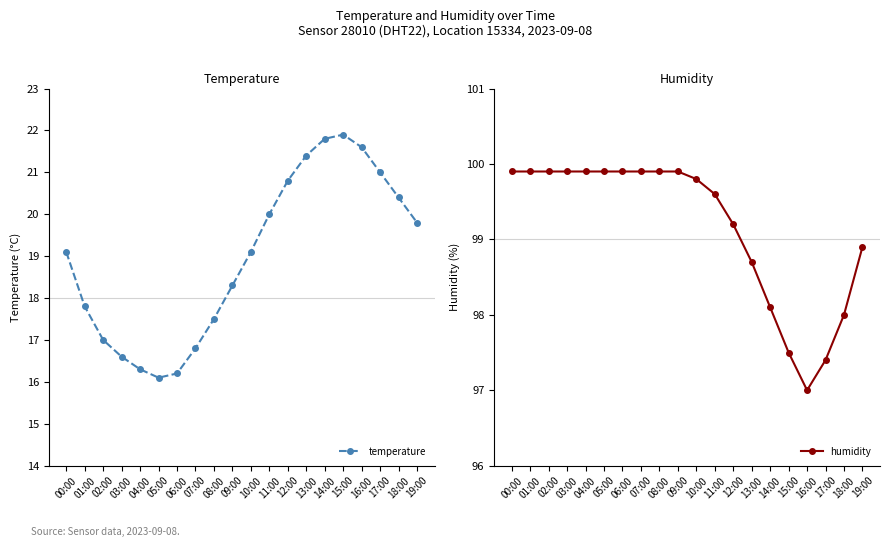

What are all the series names shown in the legend?

temperature, humidity